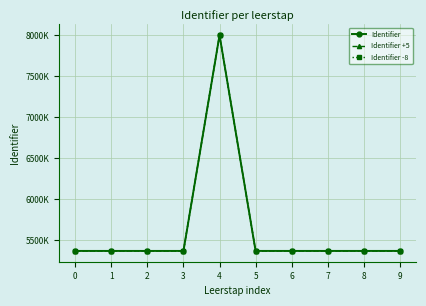

Is it true that Identifier -8 equals 3033810 at 6?

False